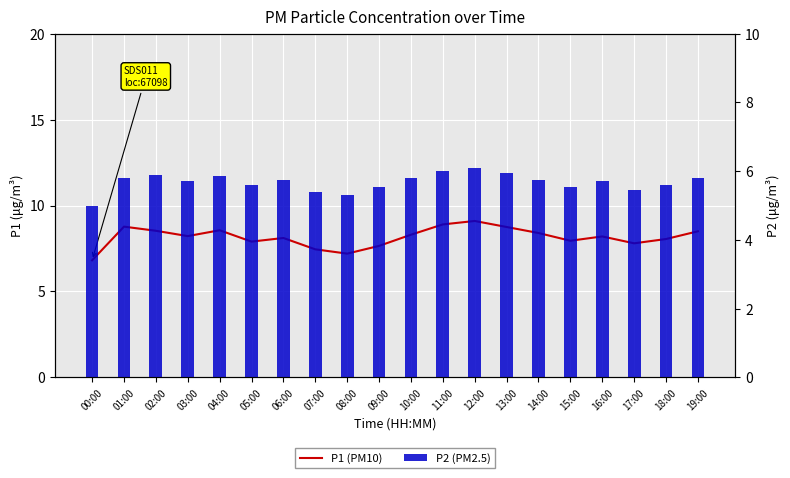

What is the average value of the P1 (PM10) series?

8.2